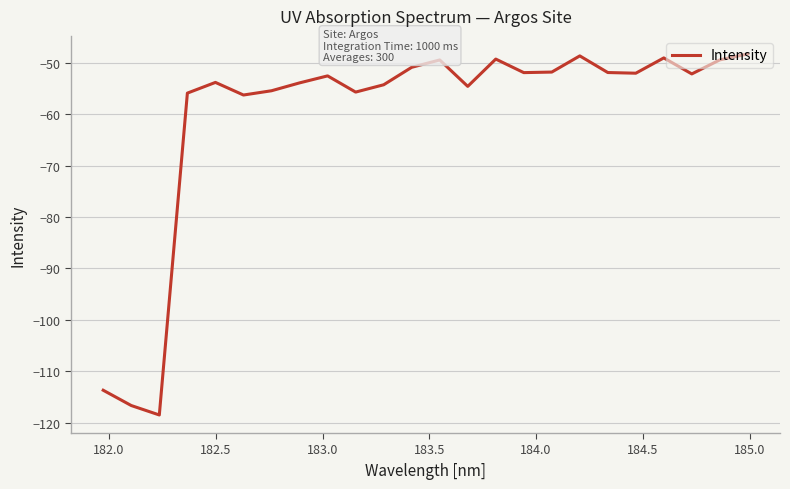

What is the difference between the maximum and minimum values?

70.2